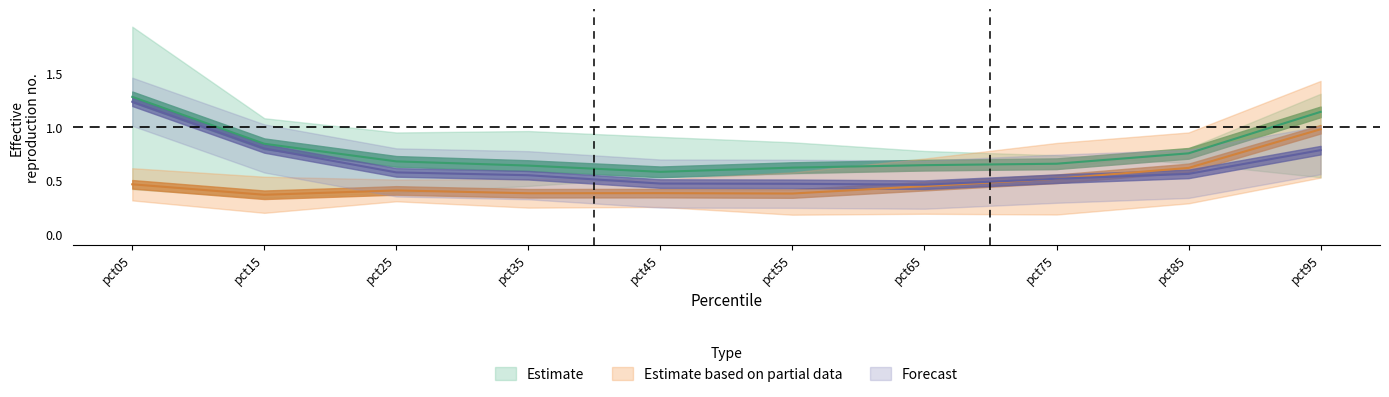

What is the difference between the Aug values at pct35 and pct45?

0.1